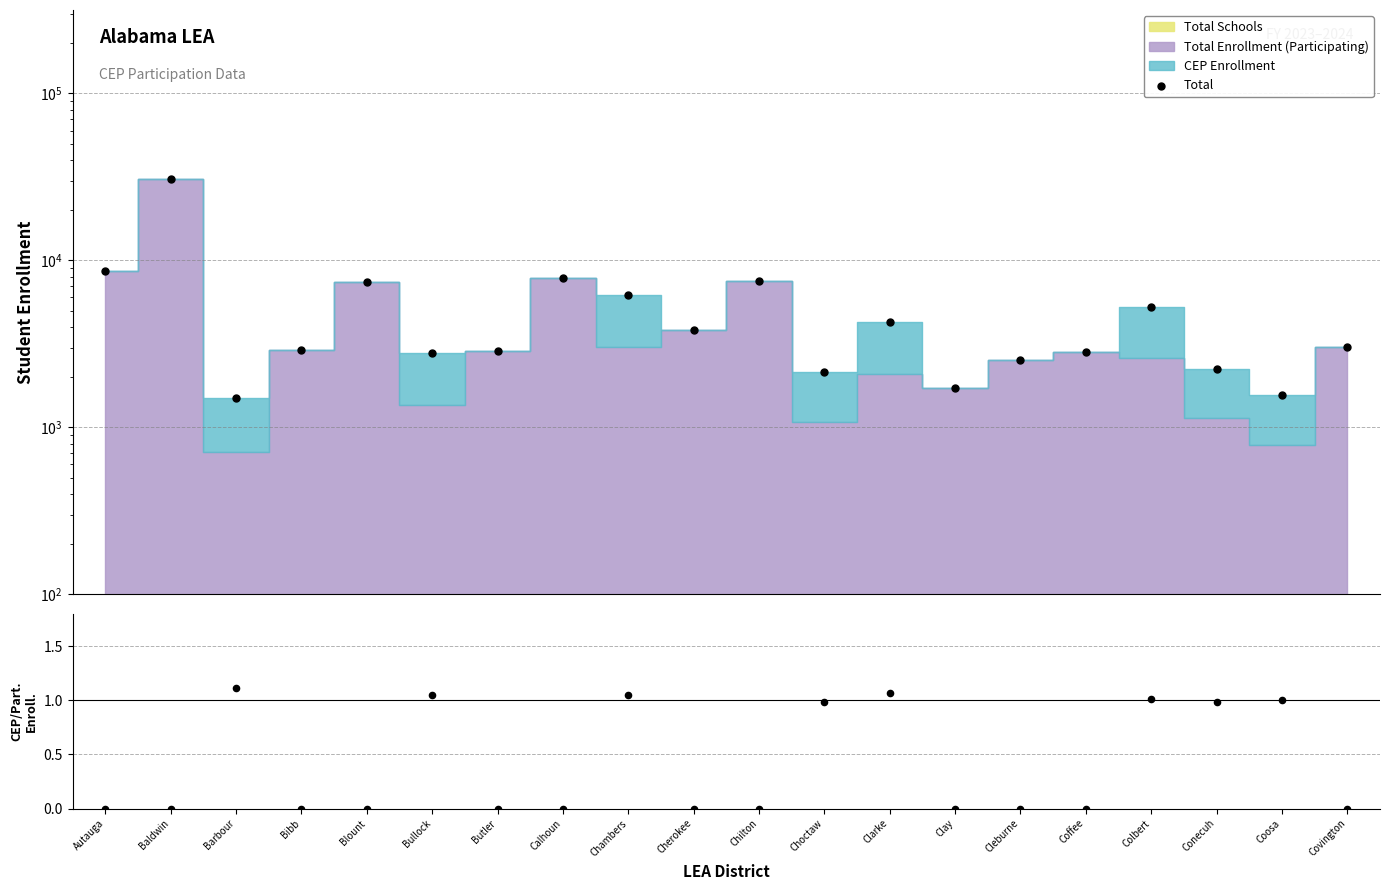

Is the value of Total at Clay greater than the value of CEP / Participating Enrollment at Calhoun?

Yes